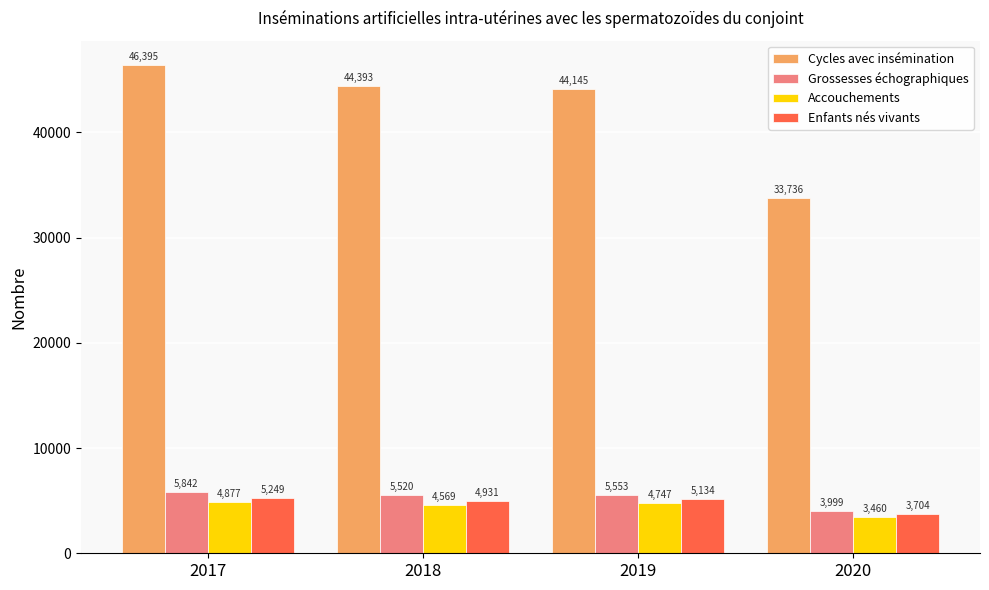

At 2019, list the series in order from smallest to largest.

Accouchements, Enfants nés vivants, Grossesses échographiques, Cycles avec insémination